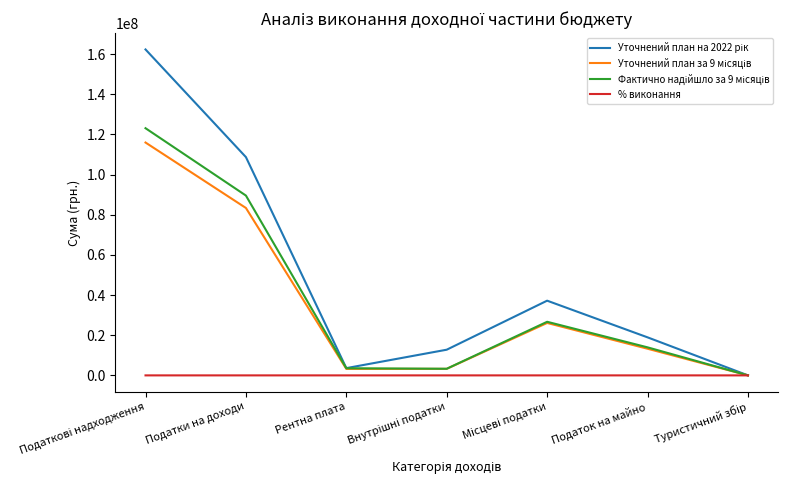

What is the maximum value shown in the chart?

162276320.0